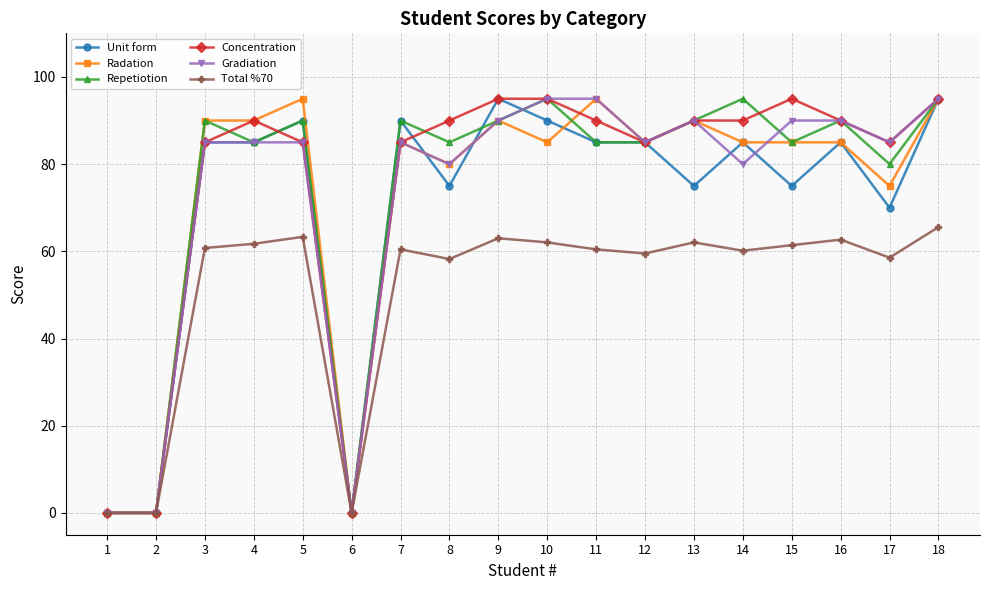

In Repetiotion, how many points are higher than both neighbors (excluding endpoints)?

6